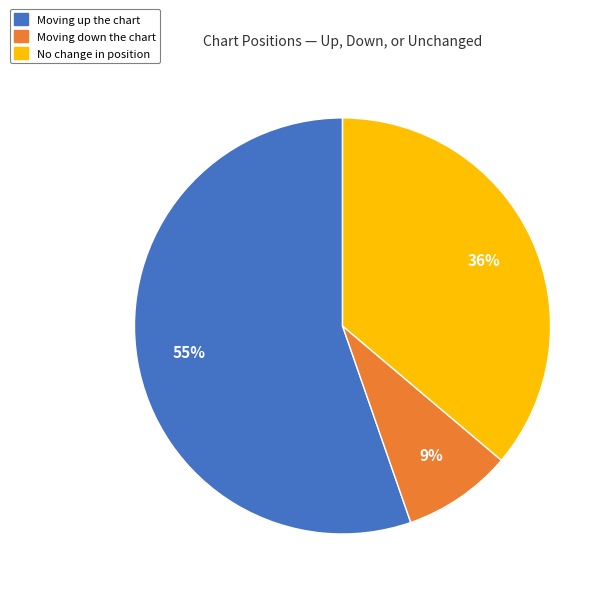

Does any single category account for the majority?

Yes